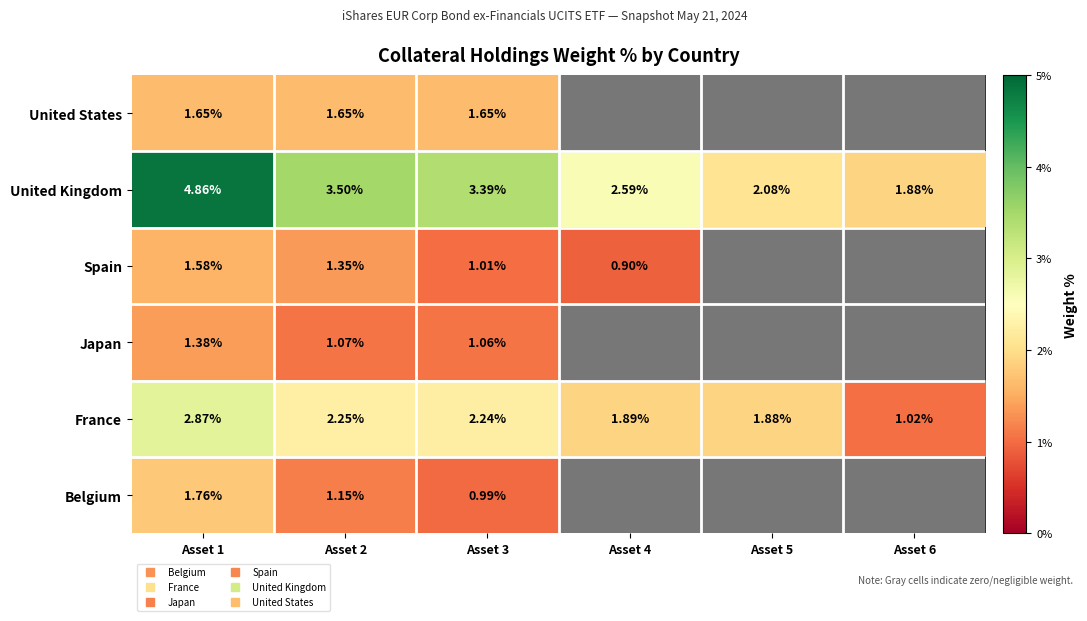

List the labels in order of United Kingdom value, smallest first.

Asset 6, Asset 5, Asset 4, Asset 3, Asset 2, Asset 1